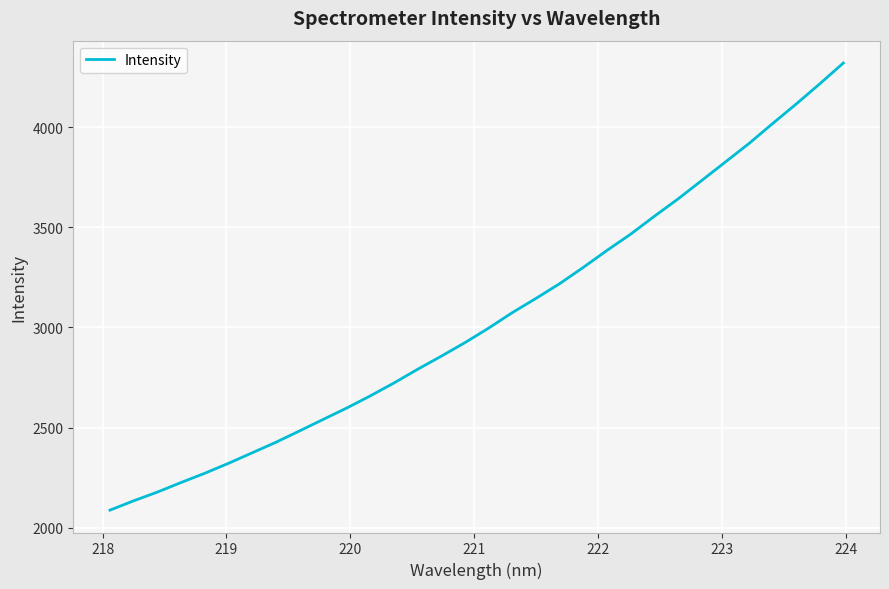

What is the minimum value shown in the chart?

2087.9